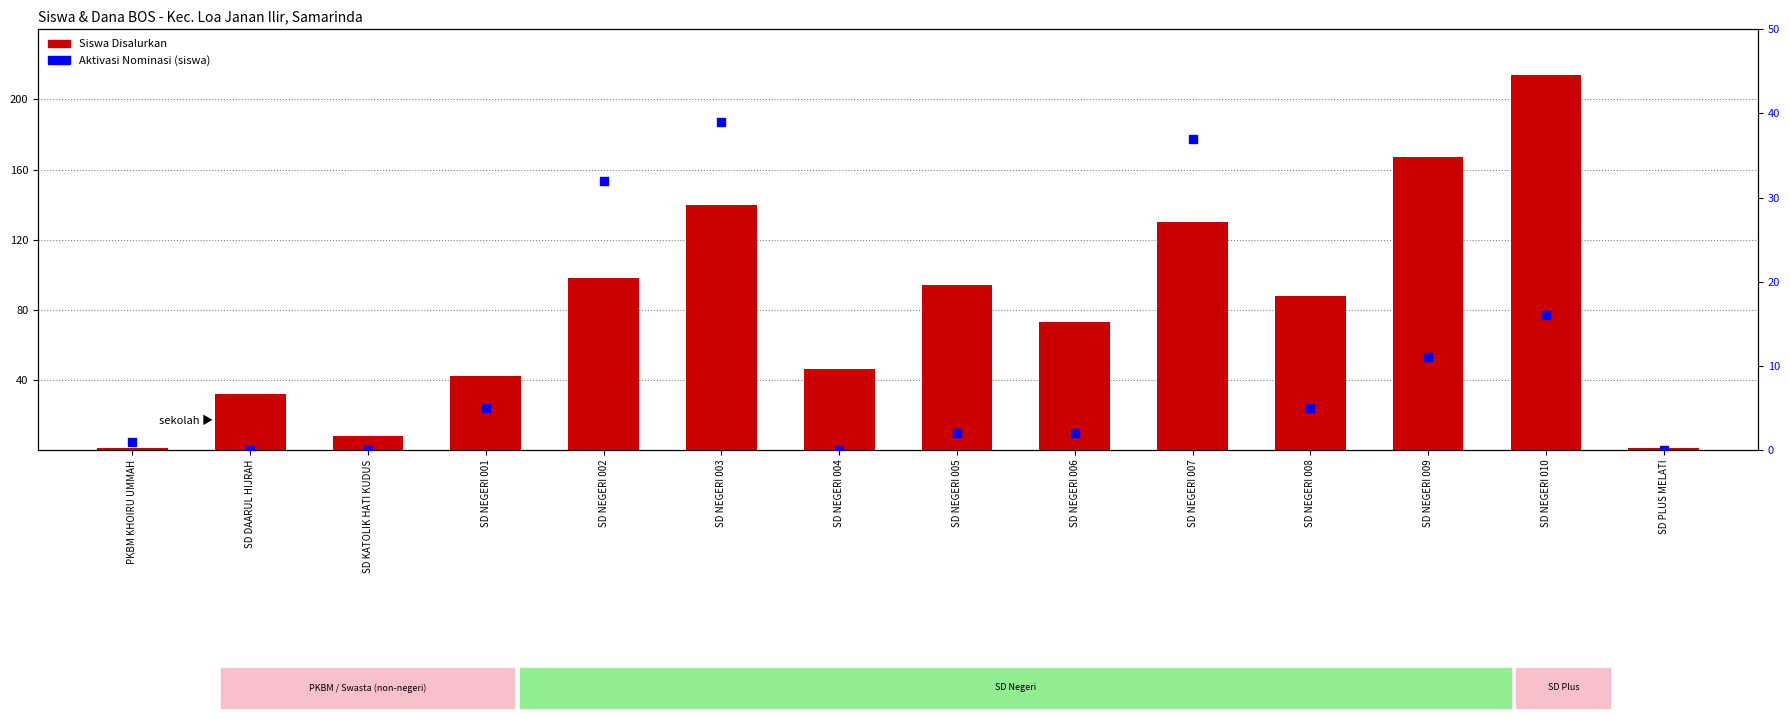

What are all the series names shown in the legend?

Siswa Disalurkan, Aktivasi Nominasi (siswa)